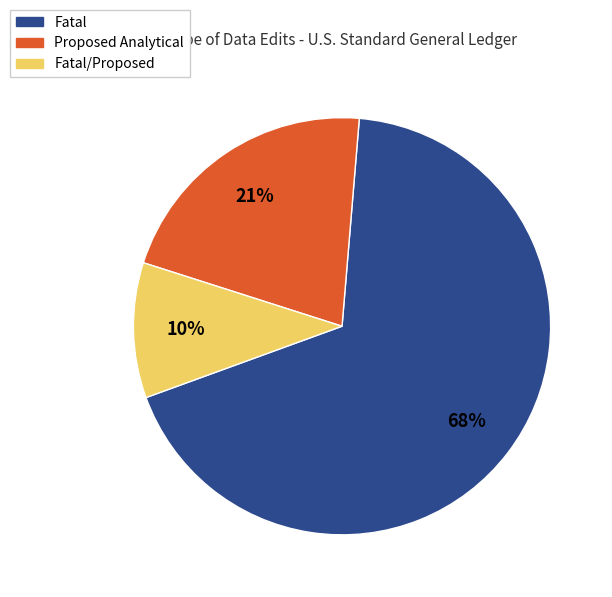

Is there a majority slice in this chart?

Yes